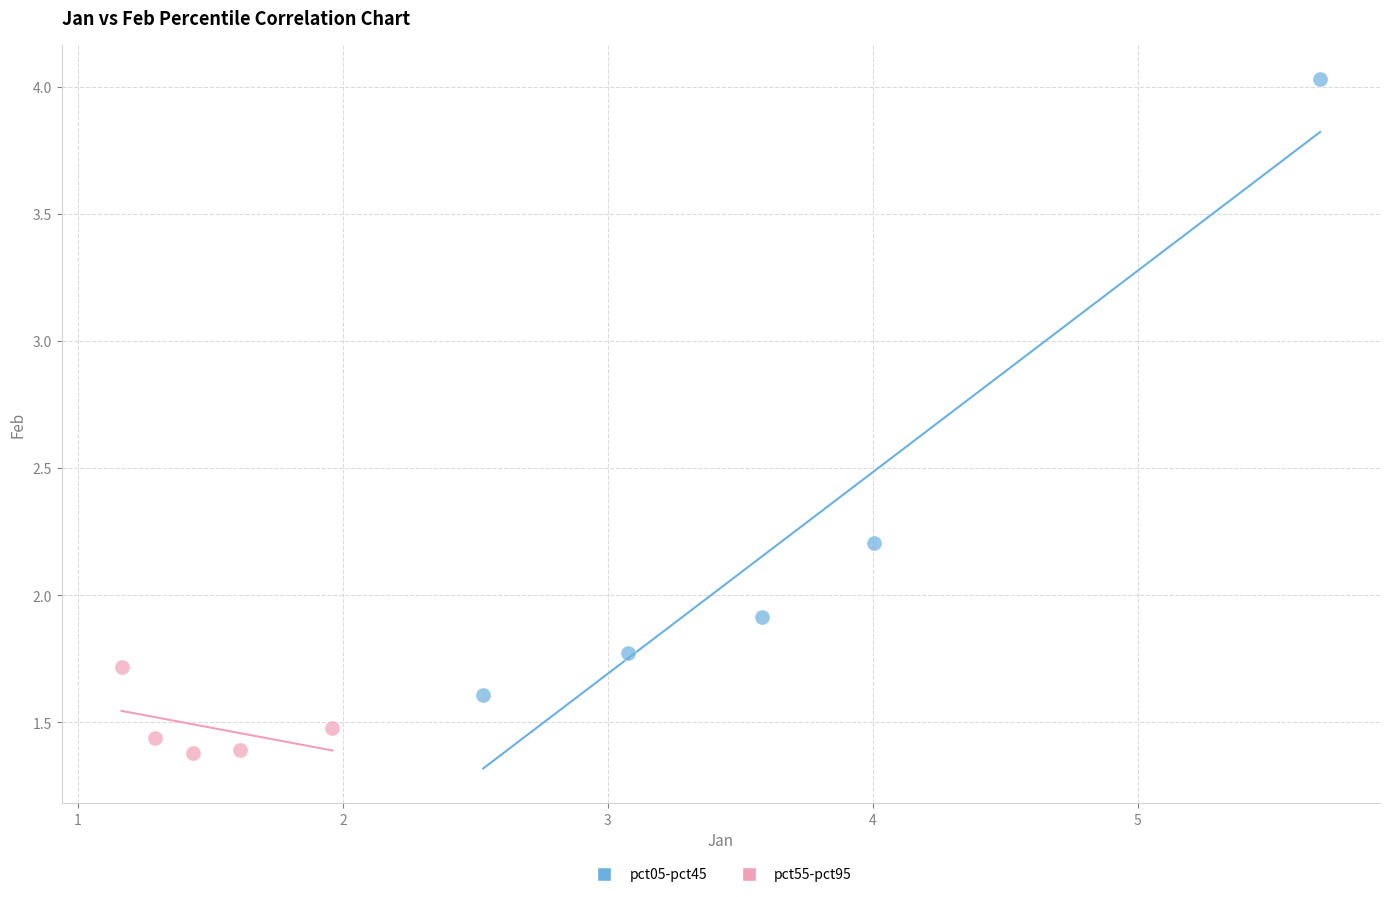

What are all the series names shown in the legend?

pct05-pct45, pct55-pct95